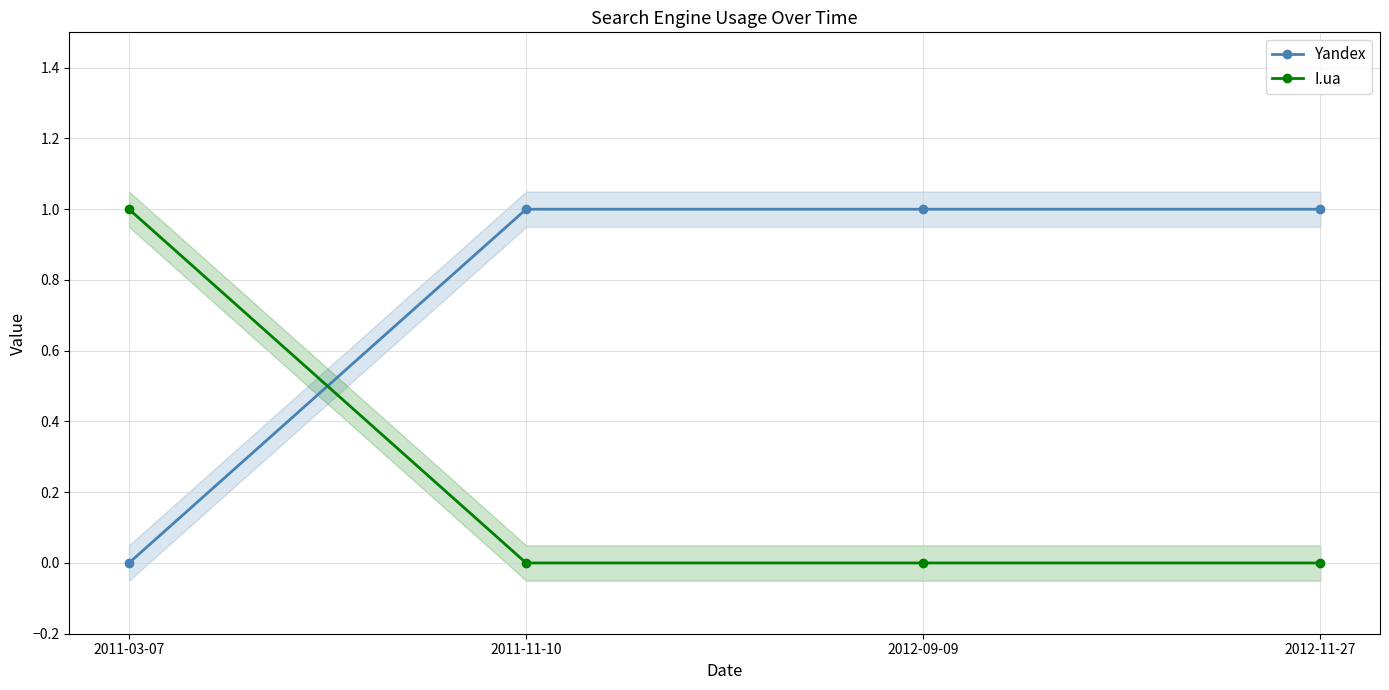

True or false: I.ua has more than 1 points higher than both neighbors.

False